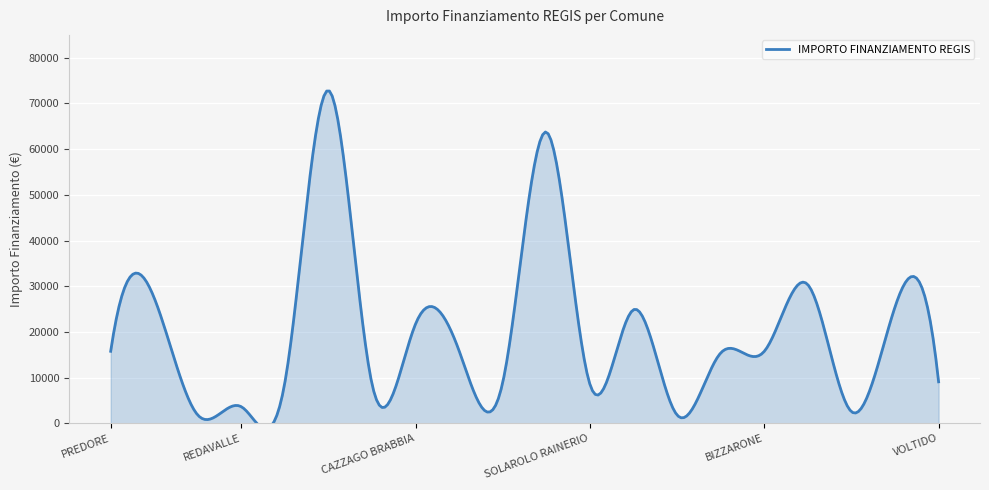

What is the change in value from CAZZAGO BRABBIA to SAN MARTINO DEL LAGO?

-12747